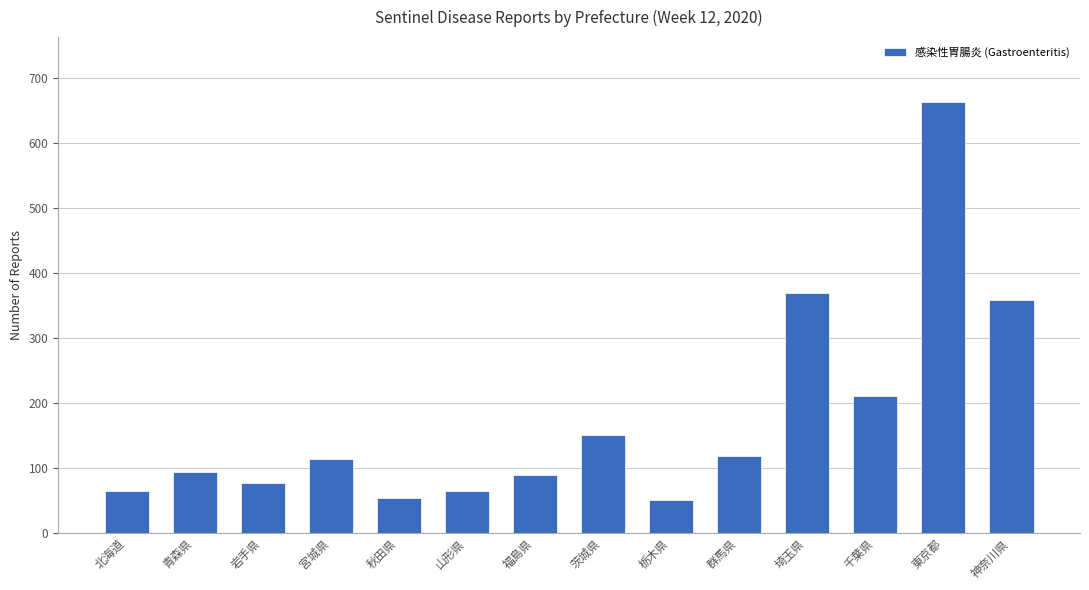

What is the label of the 12th bar from the left?

千葉県